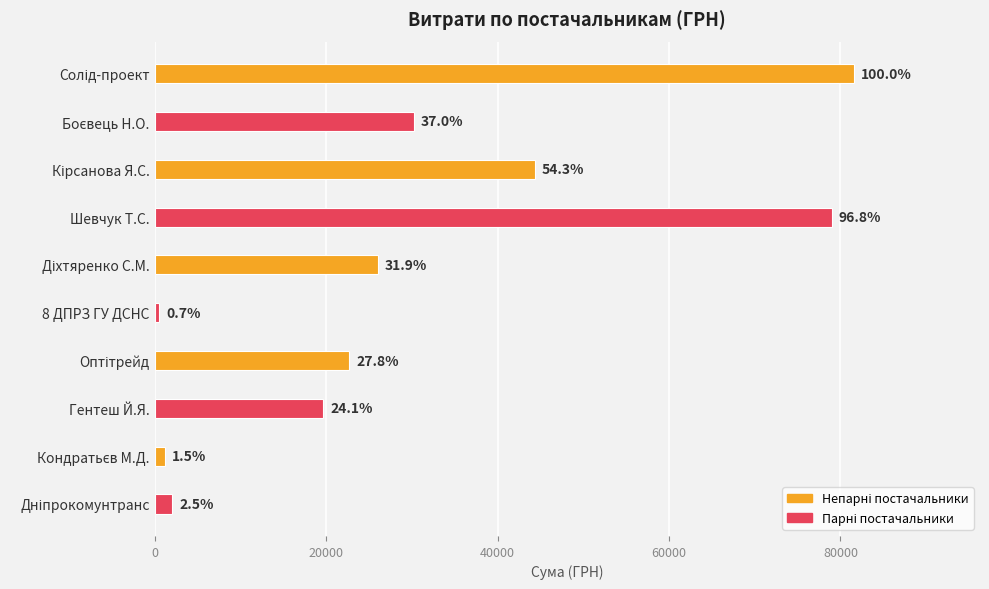

Are the bars horizontal?

Yes